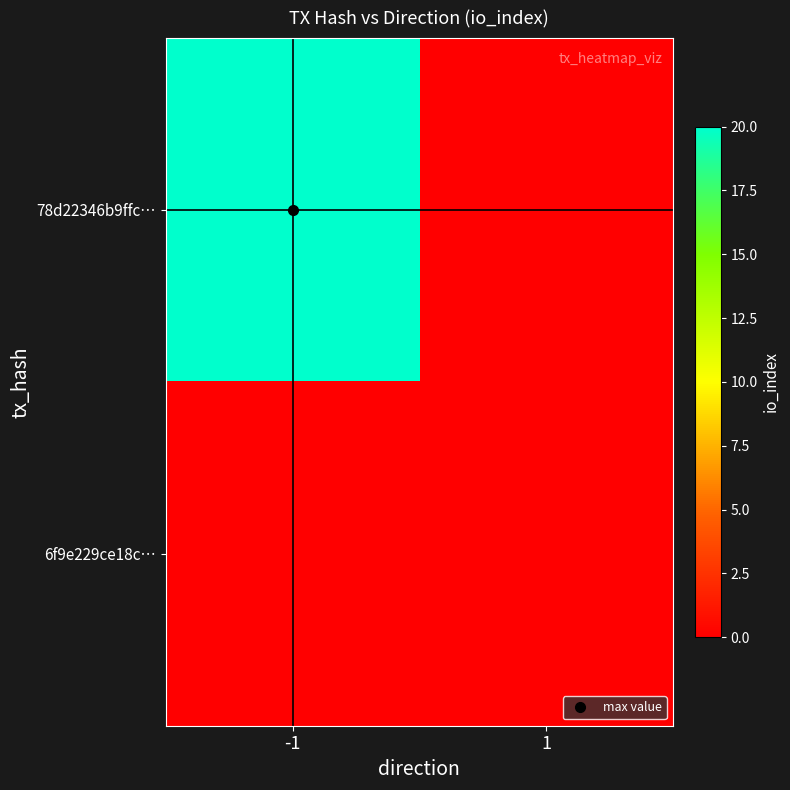

At which category is the sum across all series the highest?

-1